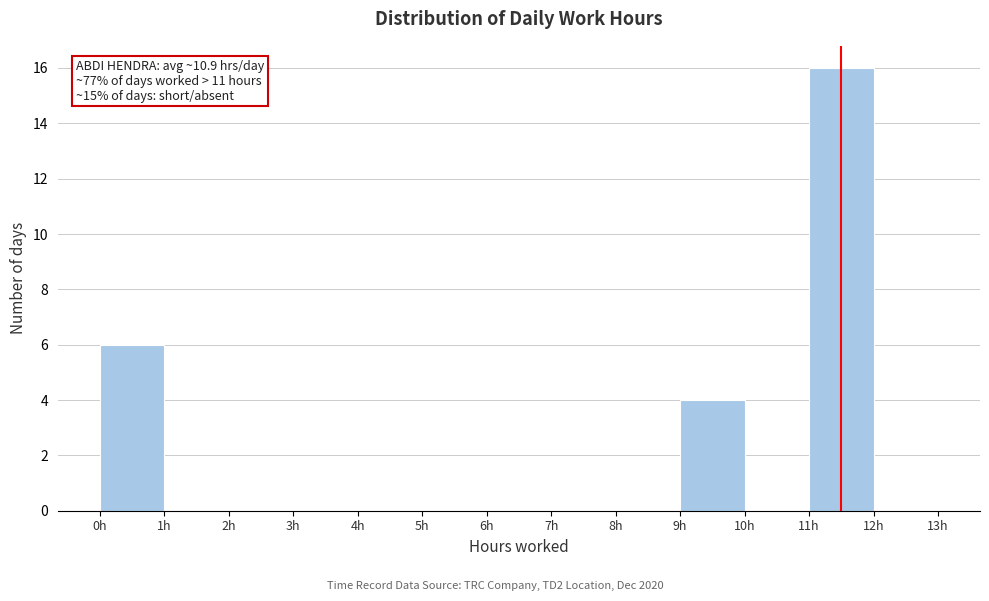

Over which range of the x-axis is the bar tallest?

11 to 12